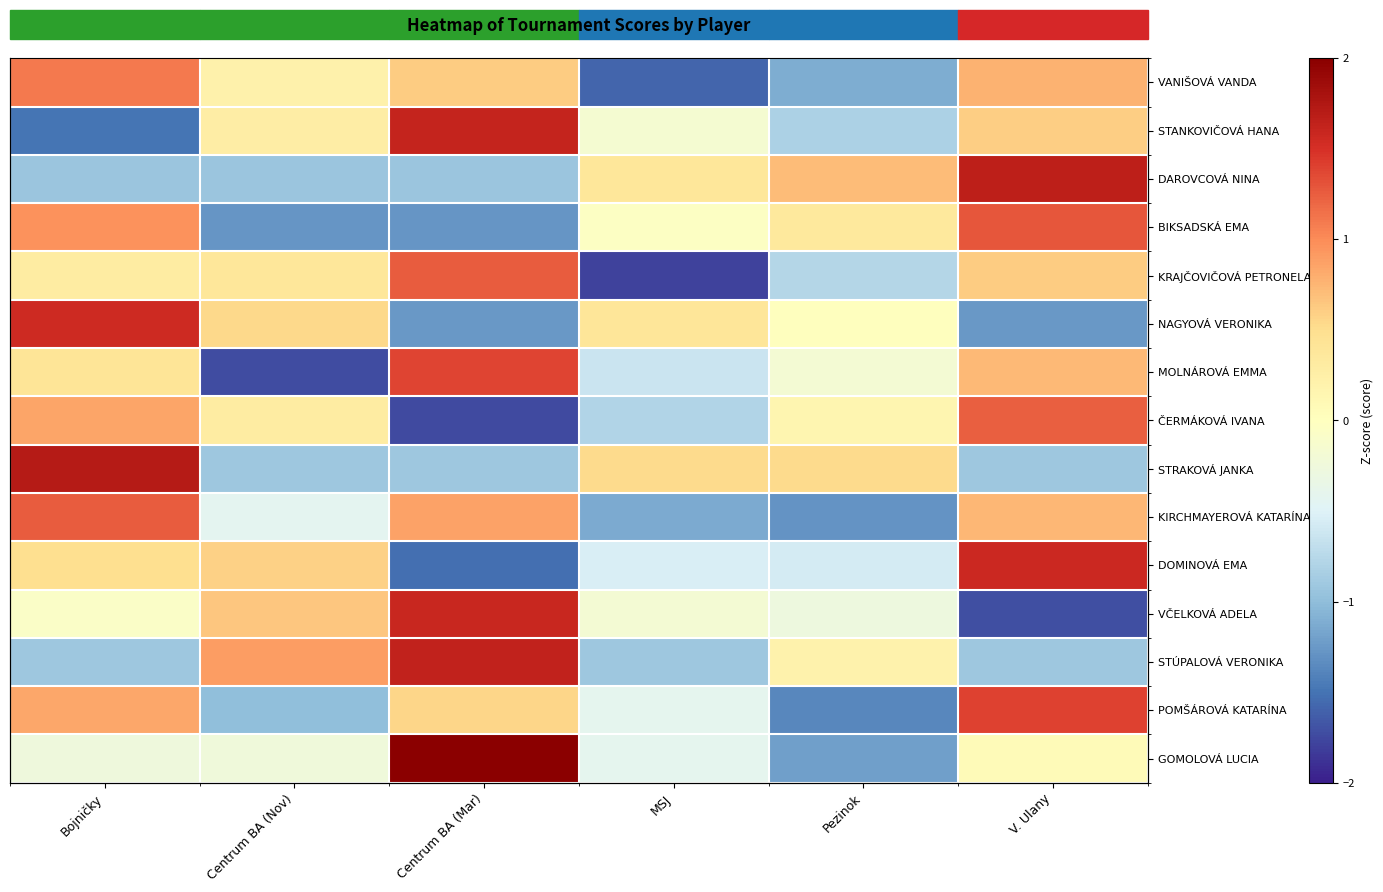

Is the value of KRAJČOVIČOVÁ PETRONELA at Bojničky greater than the value of KIRCHMAYEROVÁ KATARÍNA at MSJ?

Yes